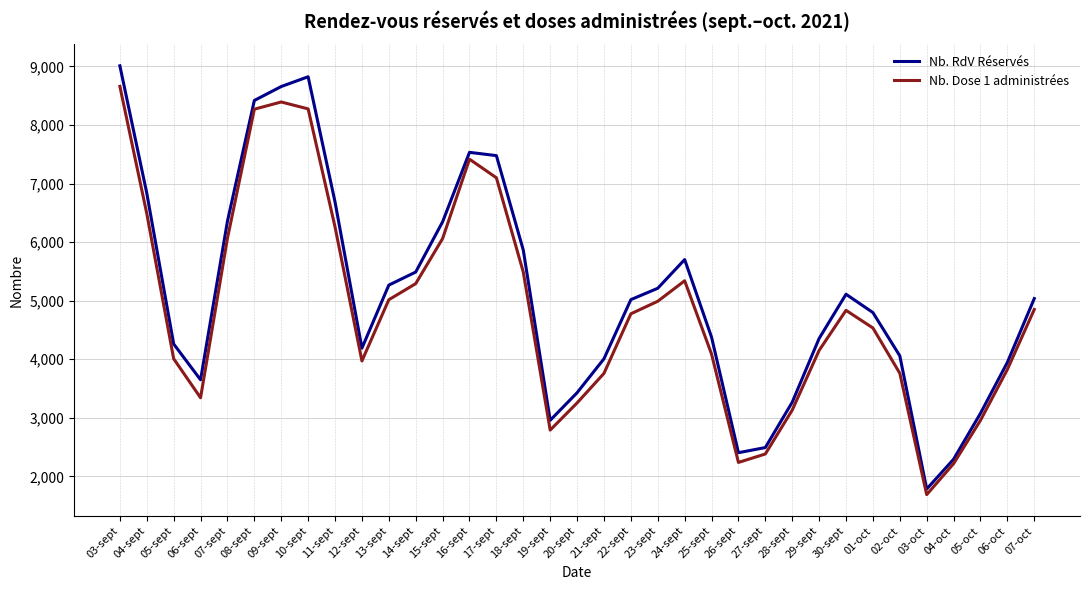

How many series are shown in this chart?

2